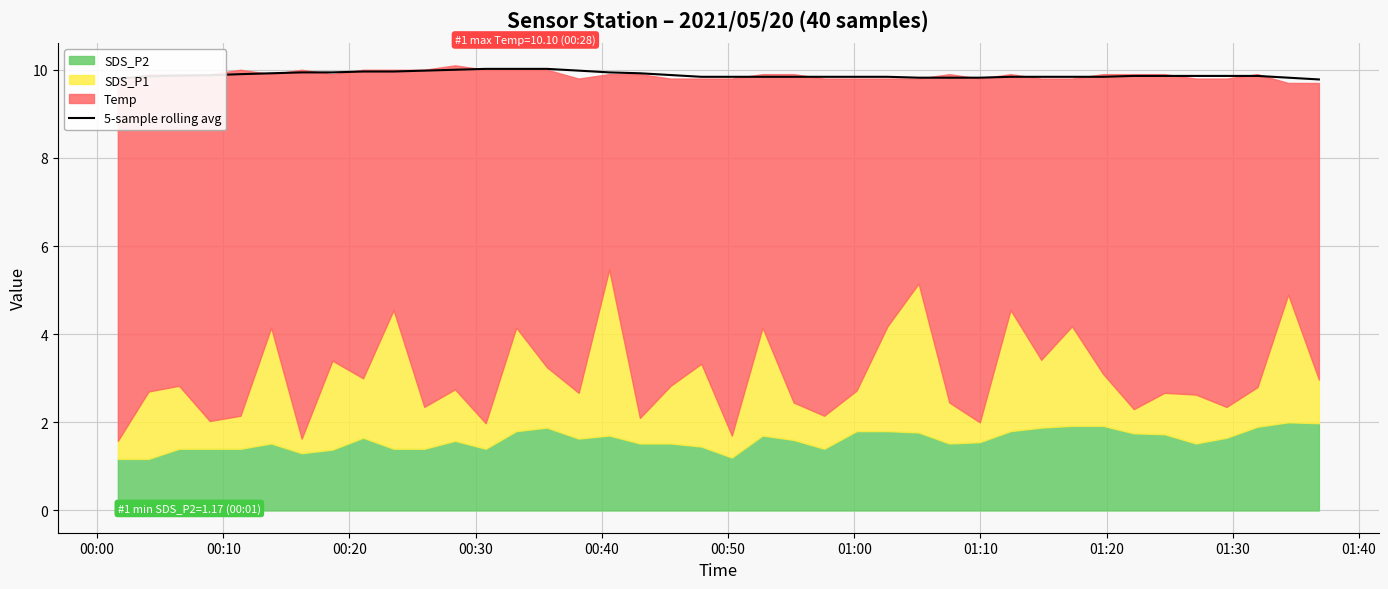

How many lines are shown in the chart?

1